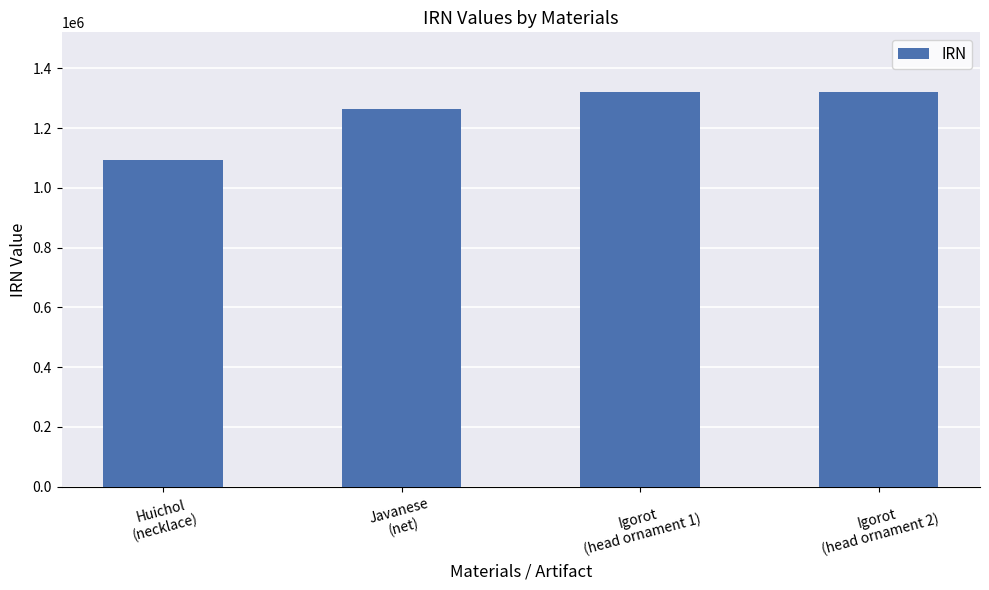

What value does the data have at Igorot
(head ornament 2)?

1322129